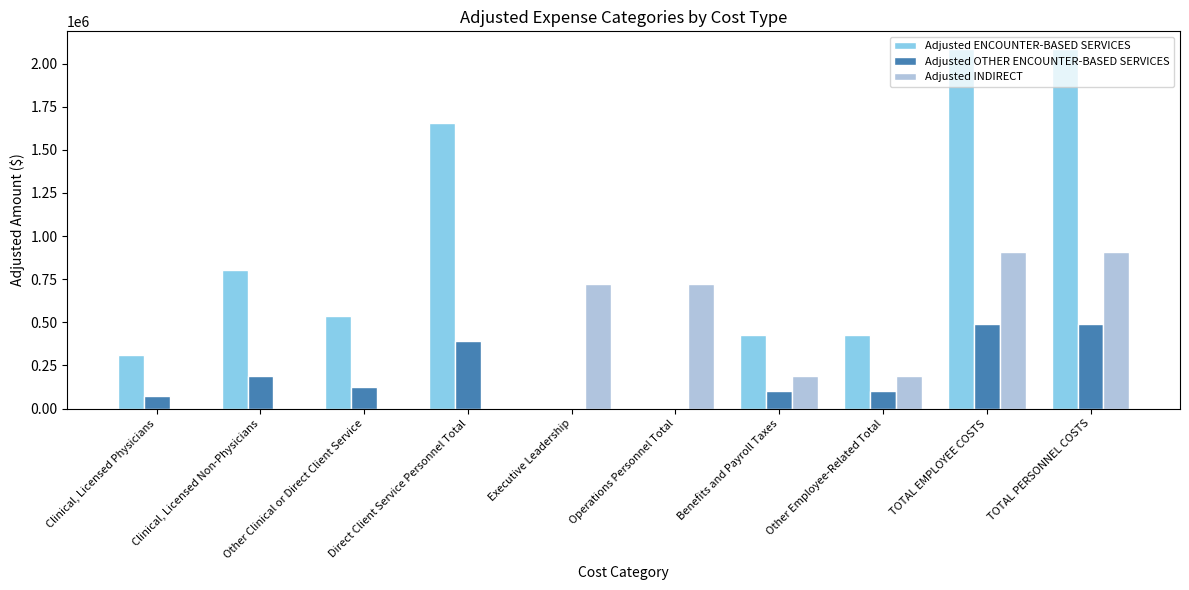

What is the sum of all Adjusted ENCOUNTER-BASED SERVICES values?

8333364.9